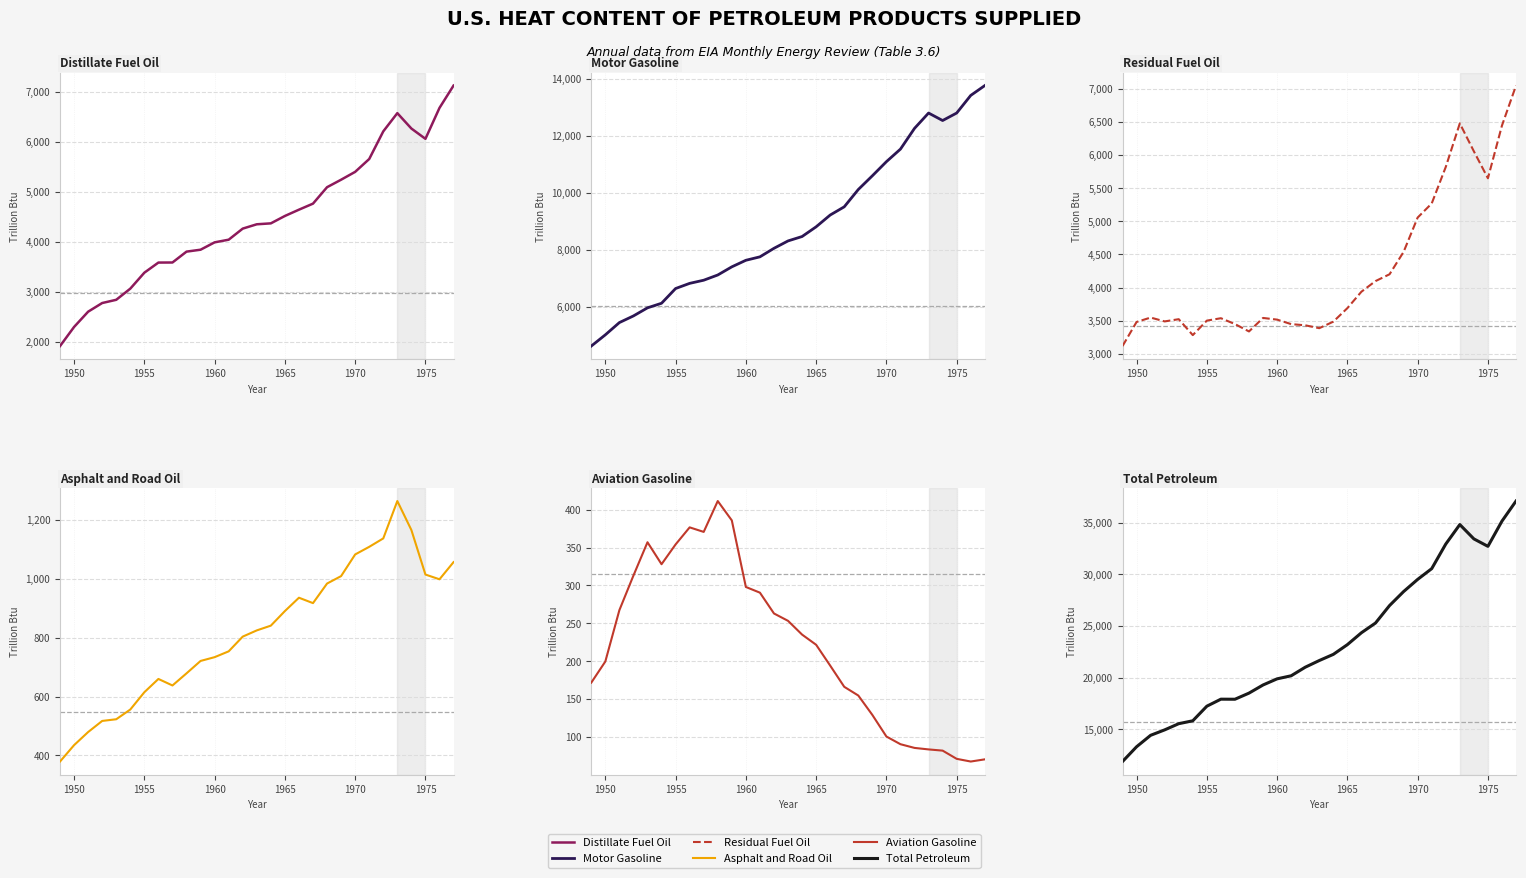

Which series has the widest spread of values?

Total Petroleum